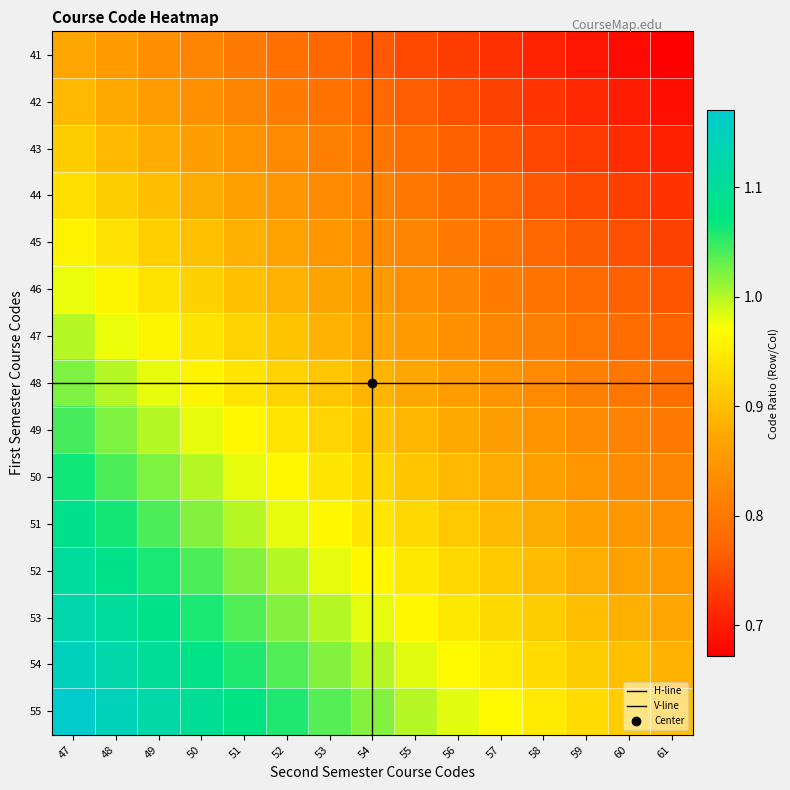

Between 55 and 53, which is larger?

53